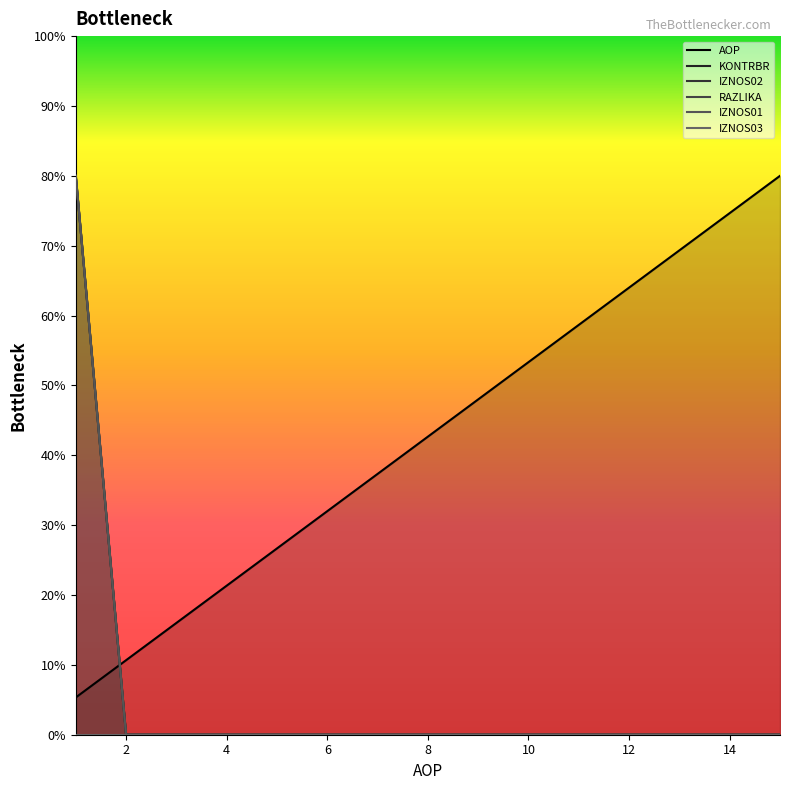

Which label corresponds to the smallest value in the chart?

2